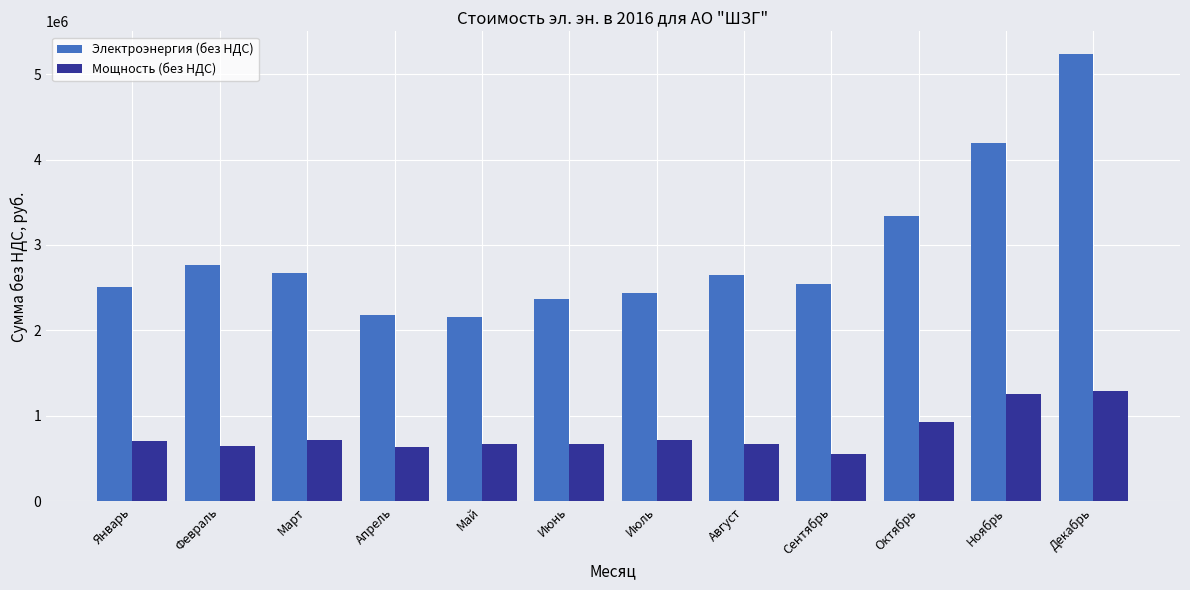

What is the difference between the maximum and minimum values in the Мощность (без НДС) series?

740465.0